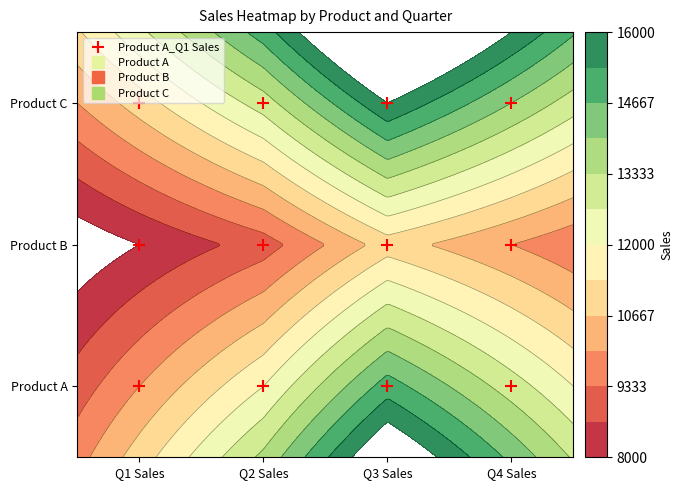

What is the difference between the Product A values at Q3 Sales and Q1 Sales?

5000